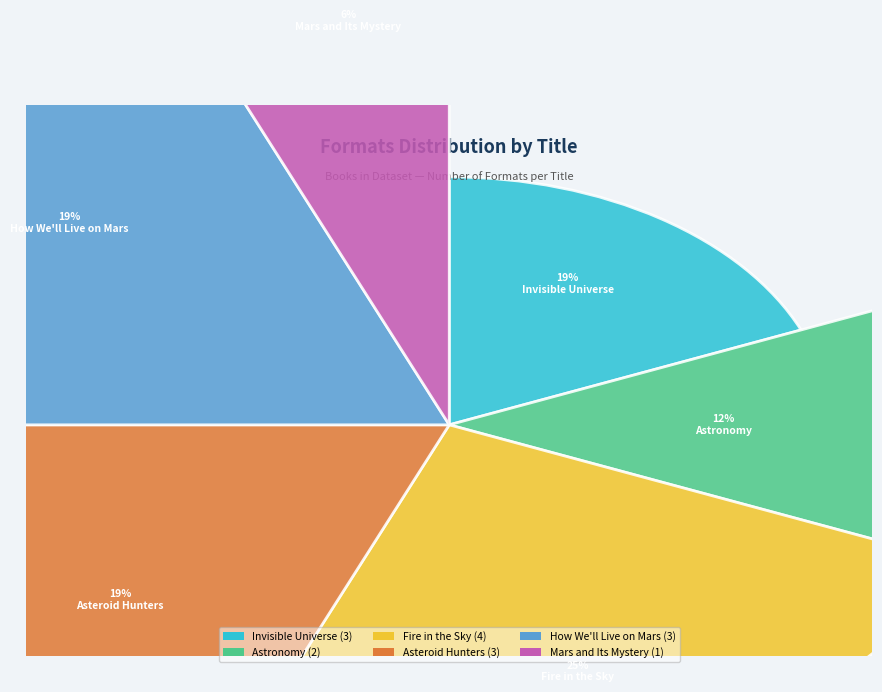

Do Asteroid Hunters and How We'll Live on Mars together represent more than half of the pie?

No